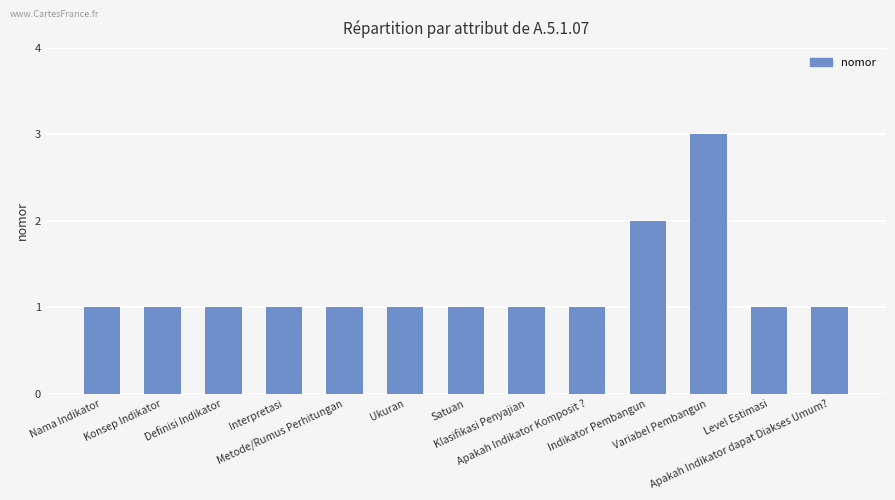

Count the number of data series in this chart.

1